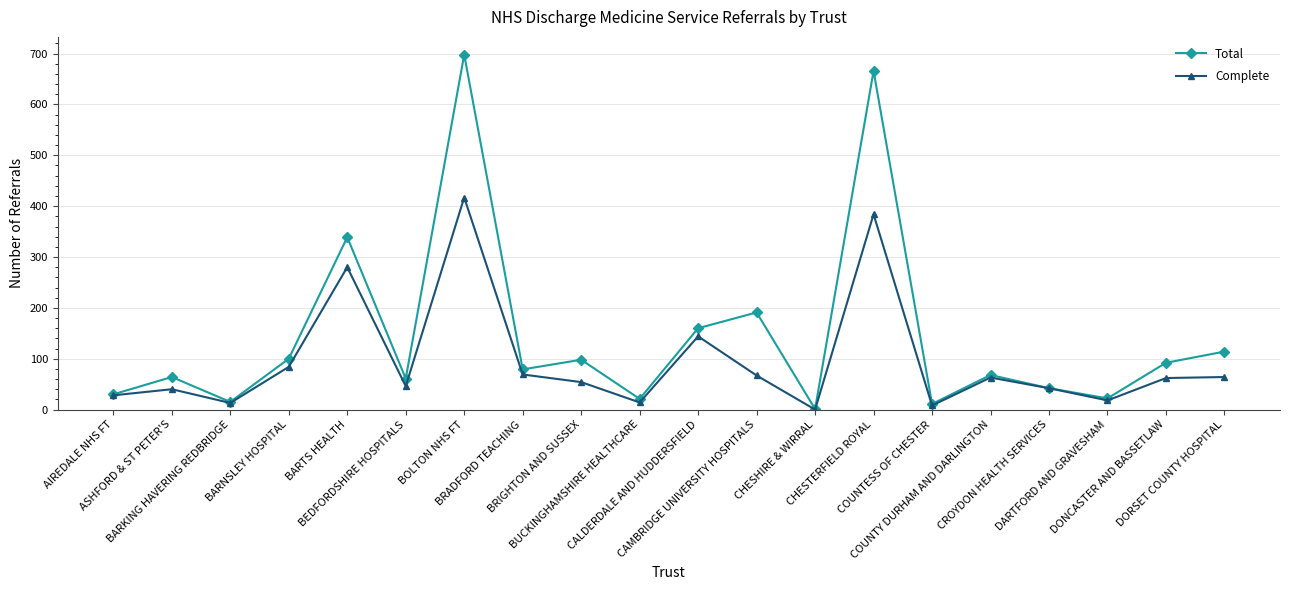

List the series in order of their overall mean, lowest first.

Complete, Total